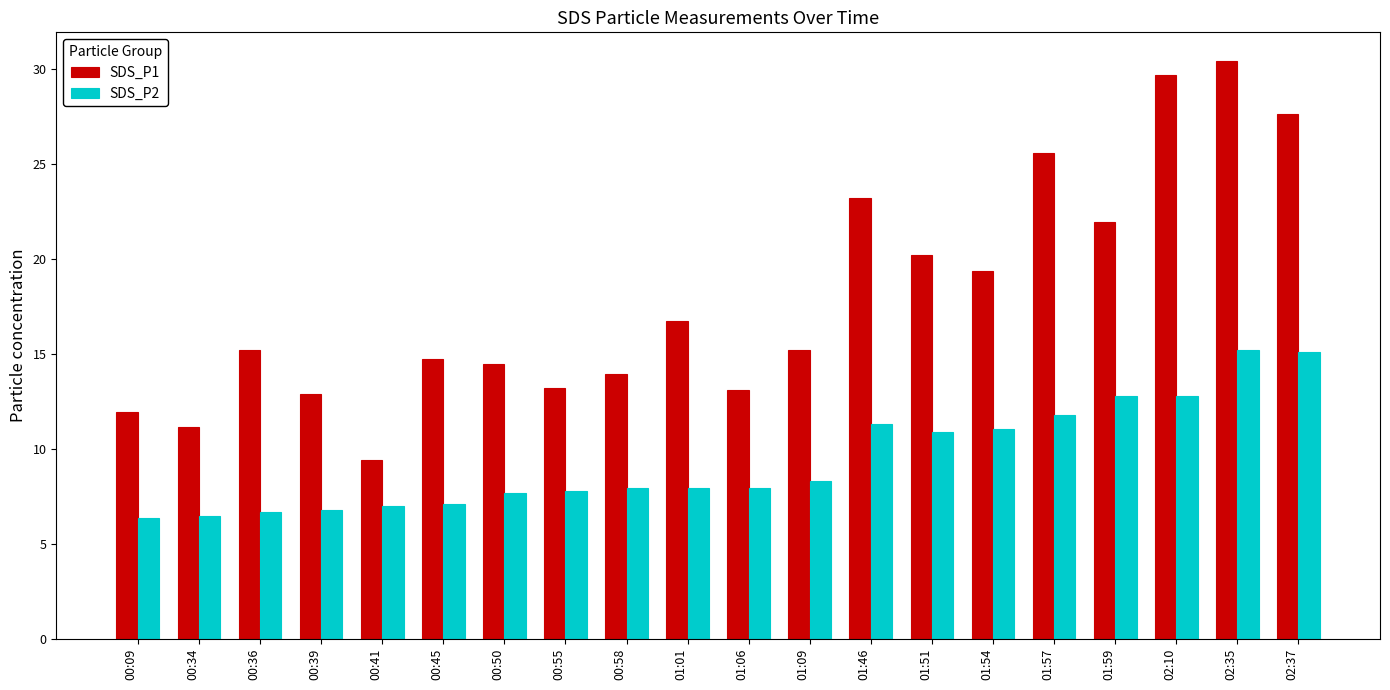

How many series are shown in this chart?

2